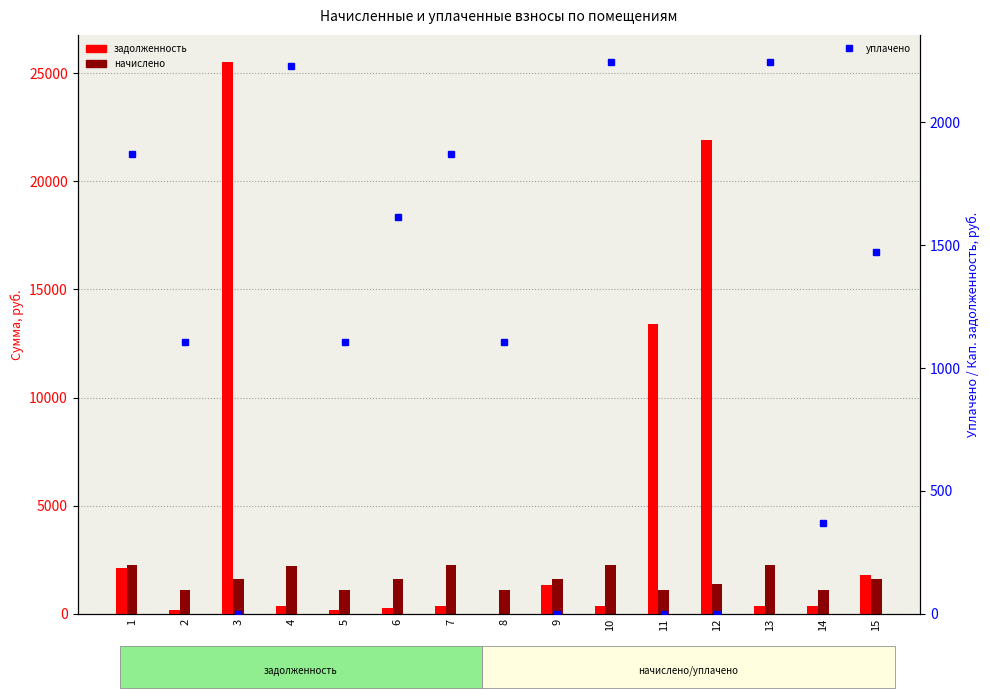

List the series in order of their peak value, lowest first.

уплачено, начислено, задолженность